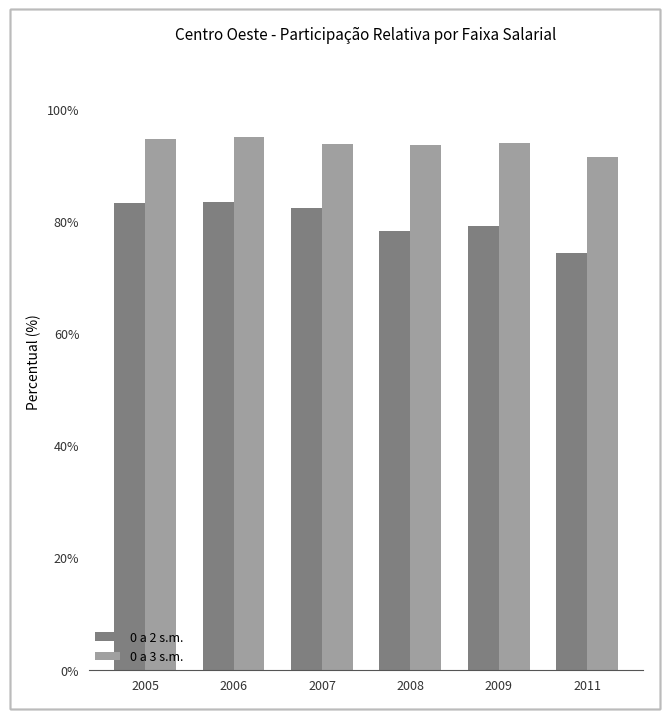

What are all the series names shown in the legend?

0 a 2 s.m., 0 a 3 s.m.